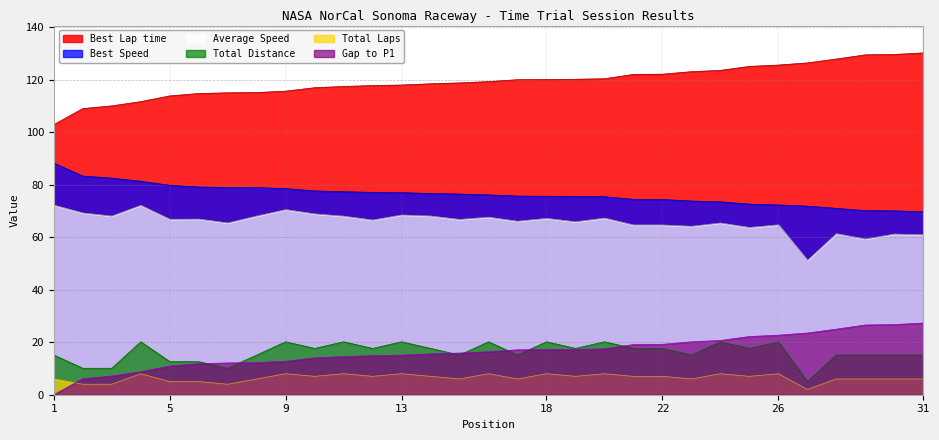

True or false: Average Speed and Total Distance cross at least once.

False